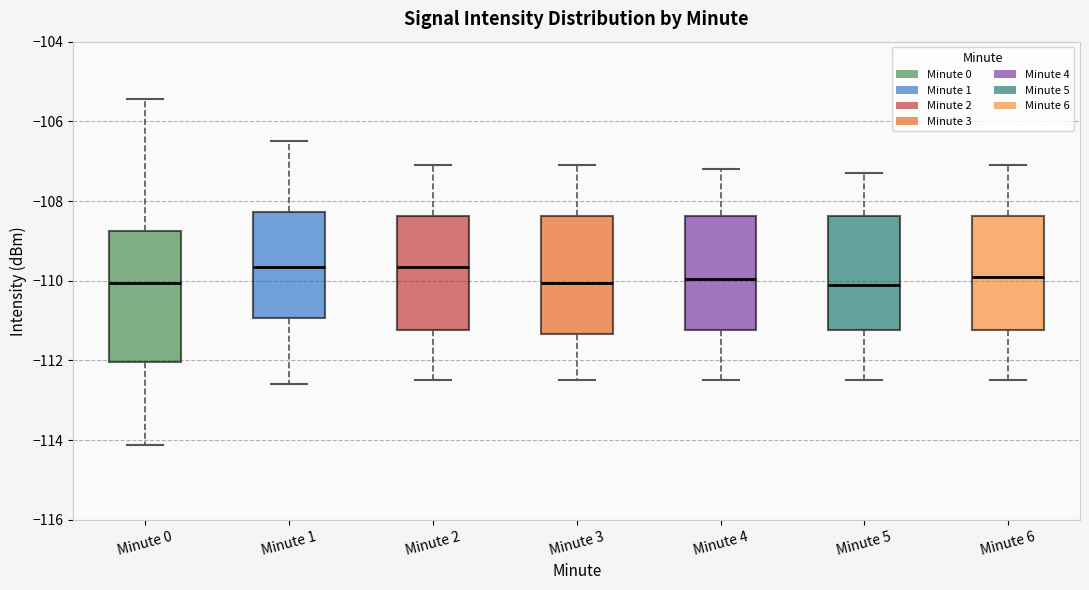

Reading left to right, transcribe this box plot: for each box, give where its median line is, the range the box spans, and where its two whiskers end, as read against the y-axis. The values are not printed on the chart, so give them approximately, as read against the axis.

Minute 0: median -110.0, box -112.0 to -108.8, whiskers -114.2 to -105.4
Minute 1: median -109.6, box -111.0 to -108.2, whiskers -112.6 to -106.4
Minute 2: median -109.6, box -111.2 to -108.4, whiskers -112.4 to -107.0
Minute 3: median -110.0, box -111.4 to -108.4, whiskers -112.4 to -107.0
Minute 4: median -110.0, box -111.2 to -108.4, whiskers -112.4 to -107.2
Minute 5: median -110.0, box -111.2 to -108.4, whiskers -112.4 to -107.2
Minute 6: median -109.8, box -111.2 to -108.4, whiskers -112.4 to -107.0